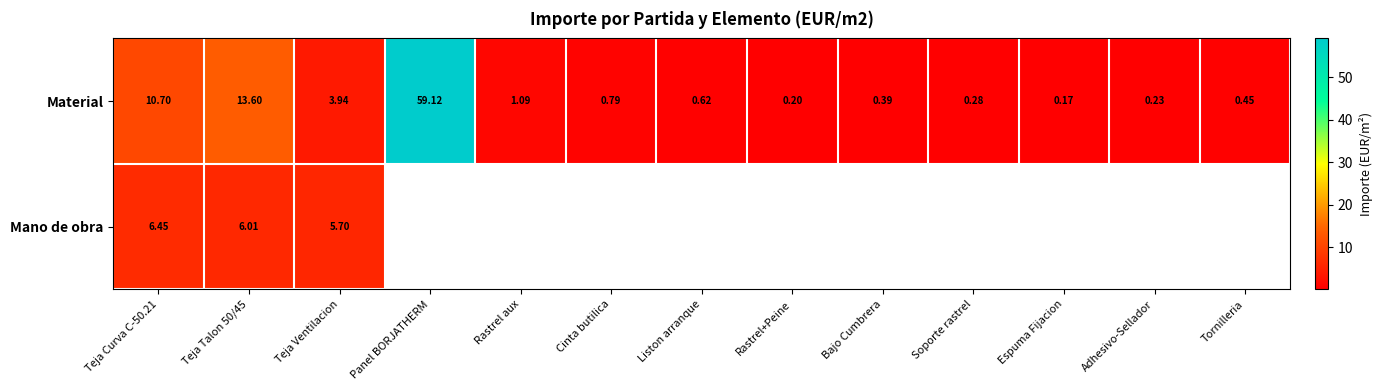

The value of Material at Espuma Fijacion is 0.2. True or false?

True